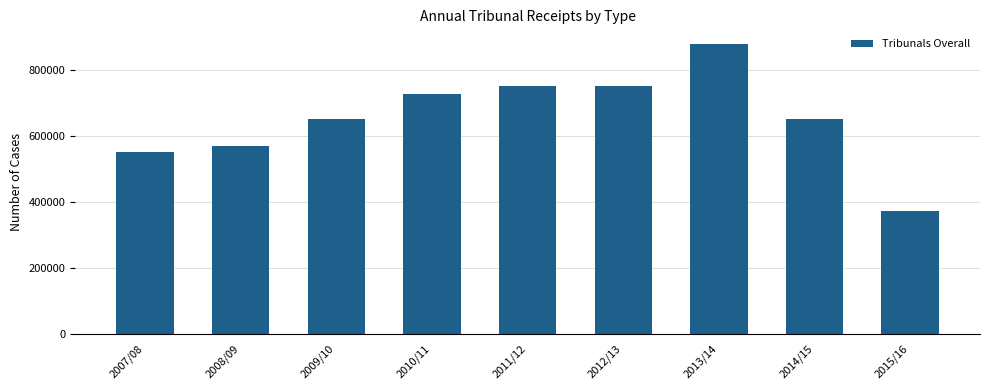

What is the approximate value at 2012/13?

749283